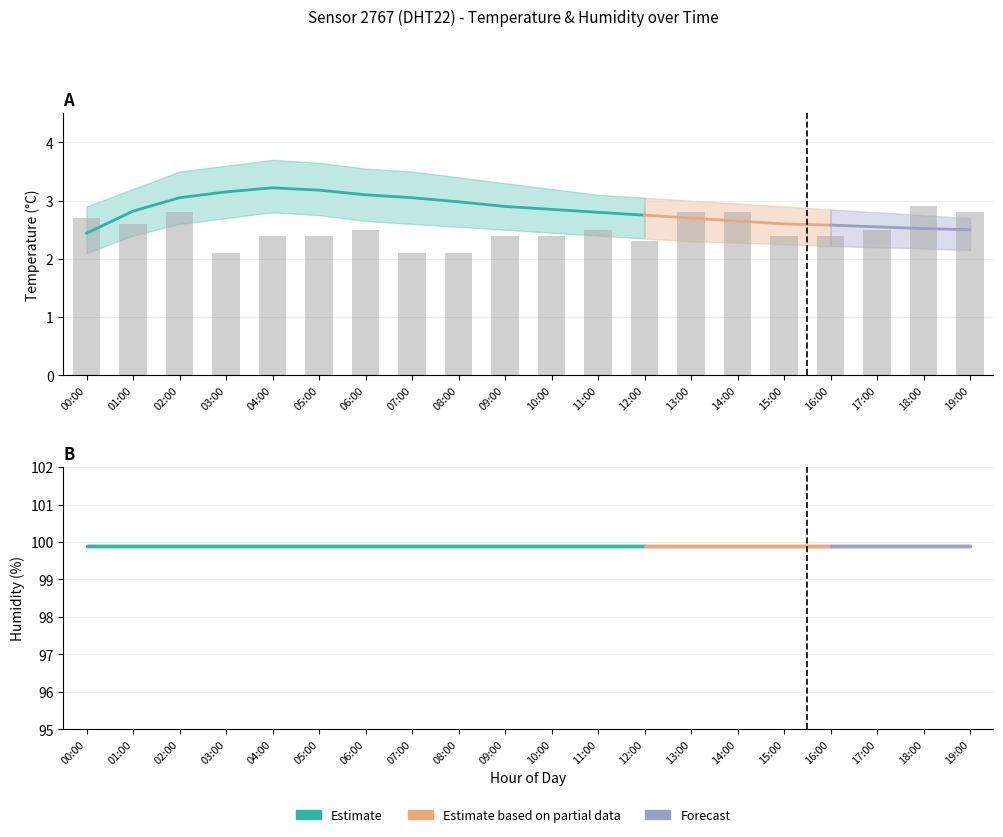

The temperature_lower series shows 2.1 at 19:00. True or false?

True